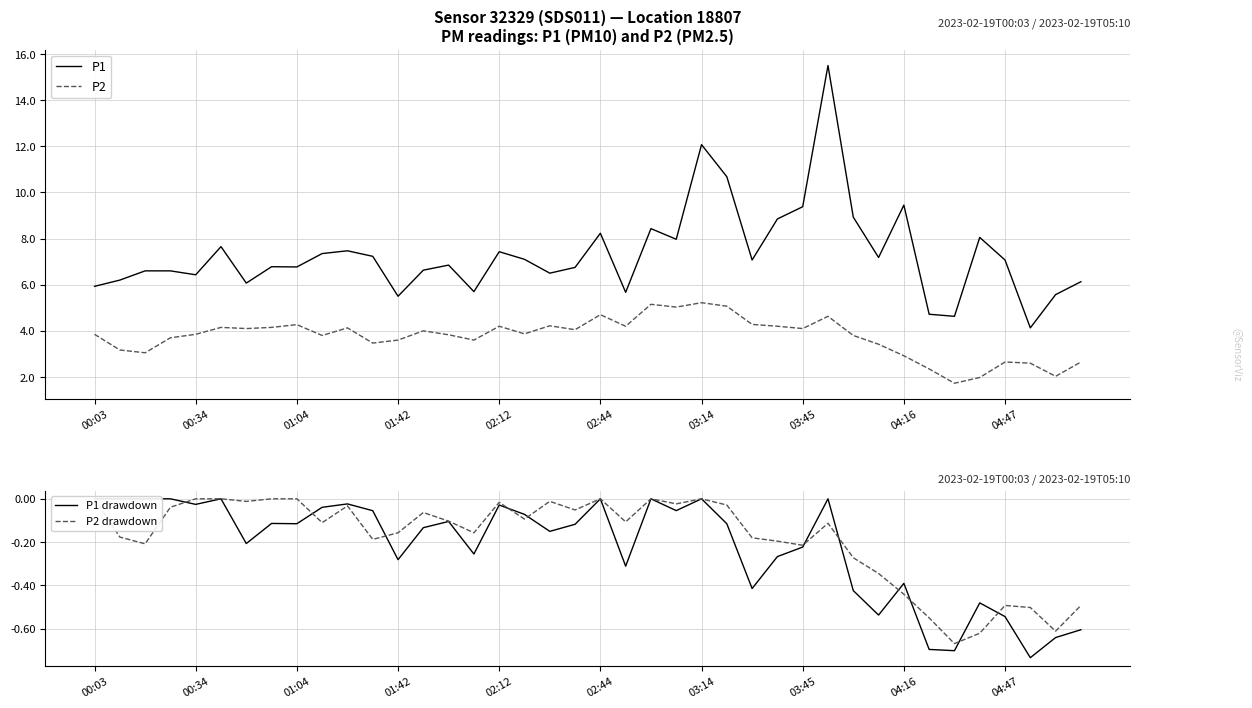

Which category has the lowest value in the P1 drawdown series?

37